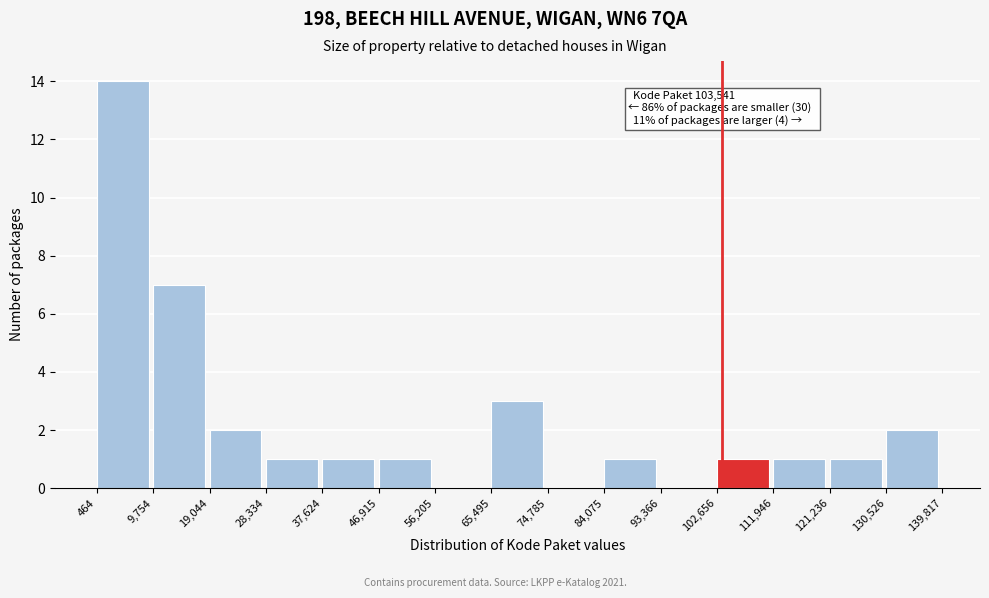

Which range on the x-axis has the tallest bar?

464 to 9,754